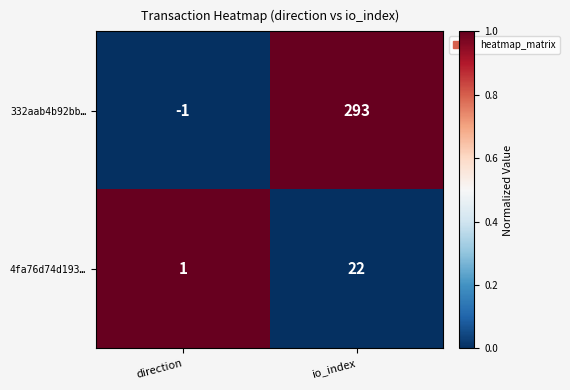

Reading left to right, extract all data points from this chart.

332aab4b92bb…: direction=-1	io_index=293
4fa76d74d193…: direction=1	io_index=22